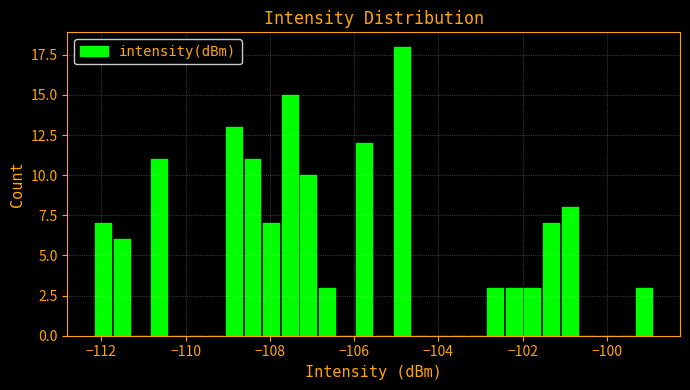

Read against the x-axis, roughly where is the centre of the tallest bar?

-104.8